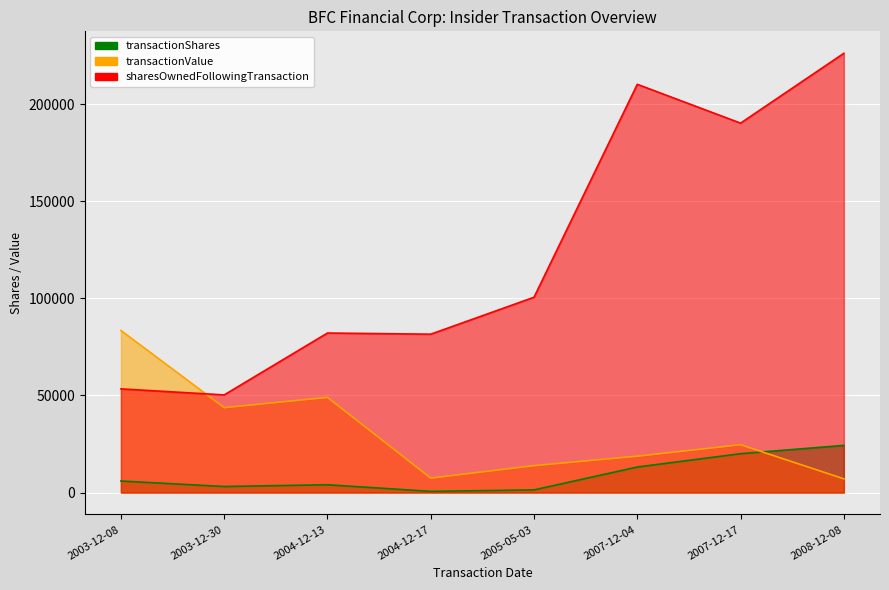

How many lines are shown in the chart?

3